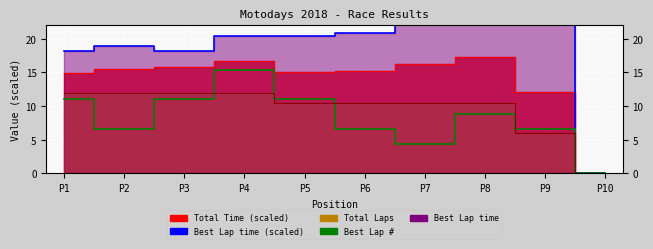

The Avail. CPU cores (Best Lap) series shows 2.8 at P6. True or false?

False